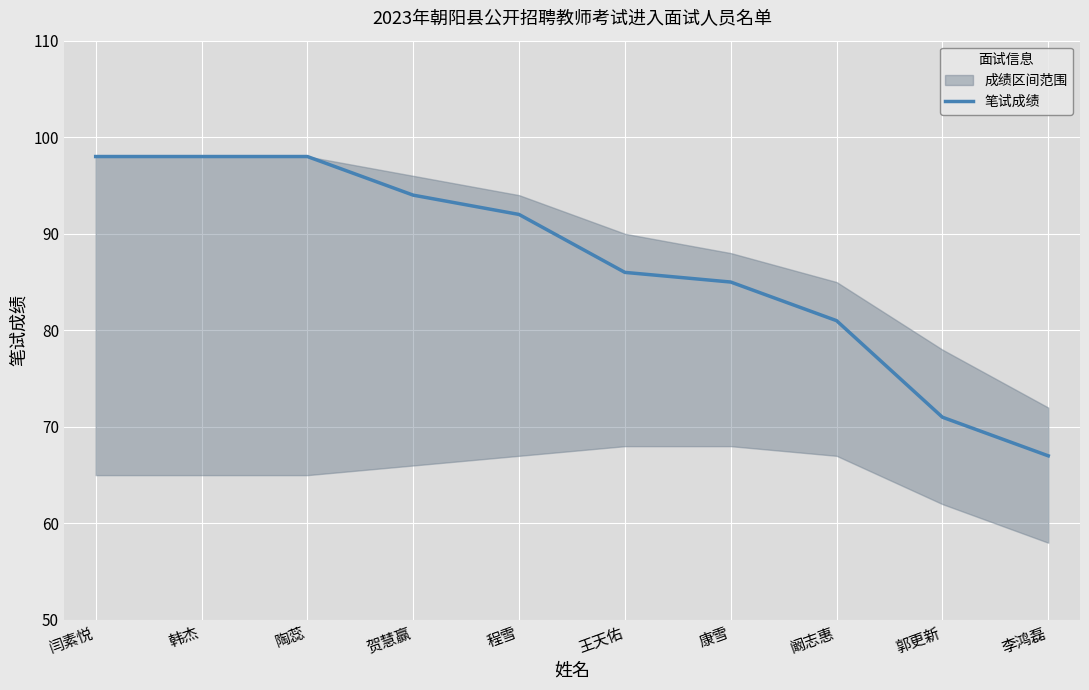

What is the difference between the values at 贺慧赢 and 程雪?

2